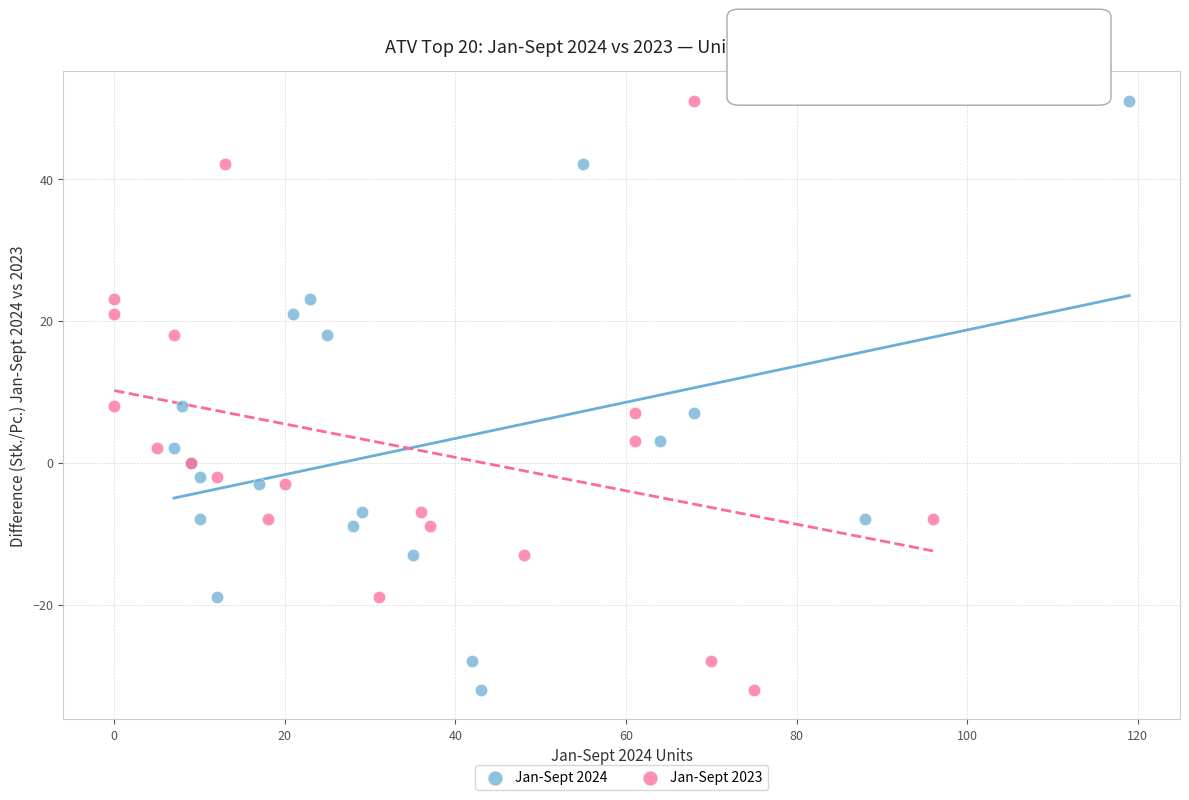

What are all the series names shown in the legend?

Jan-Sept 2024, Jan-Sept 2023